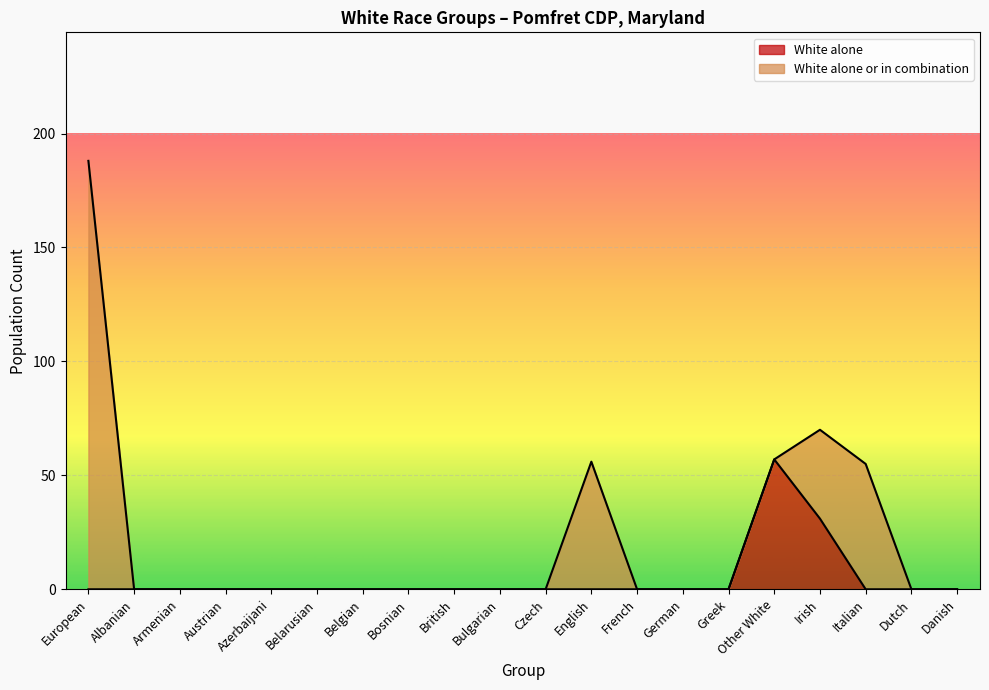

List the labels in order of value, smallest first.

European, Albanian, Armenian, Austrian, Azerbaijani, Belarusian, Belgian, Bosnian, British, Bulgarian, Czech, English, French, German, Greek, Italian, Dutch, Danish, Irish, Other White